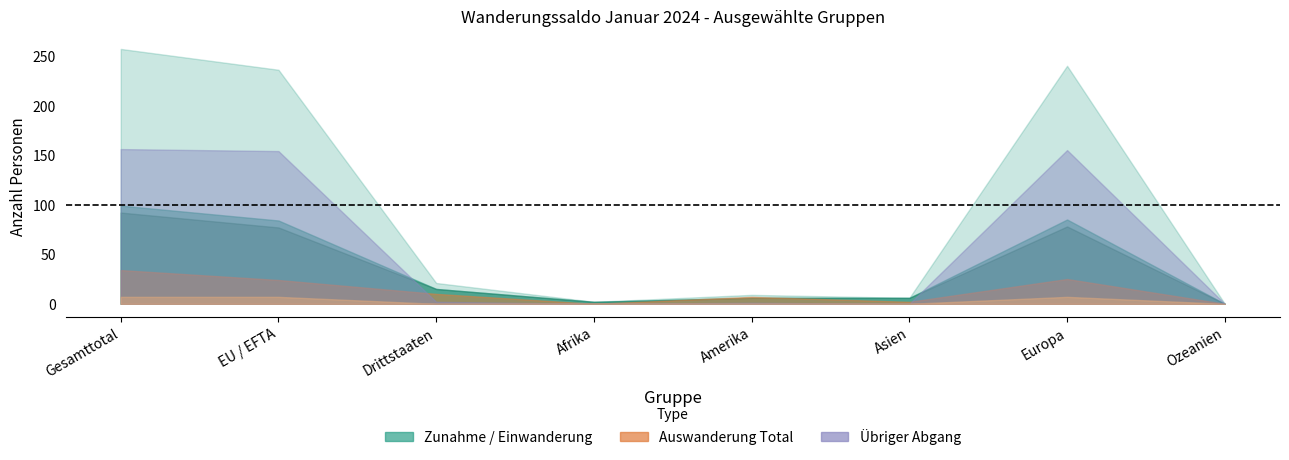

At which category is the sum across all series the highest?

Gesamttotal